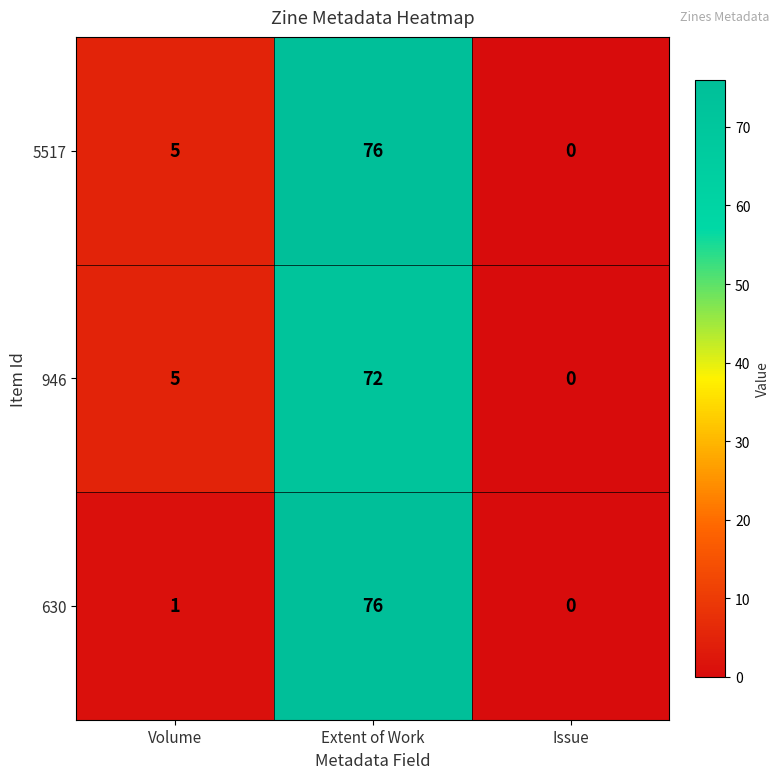

What is the total value across all series at Volume?

11